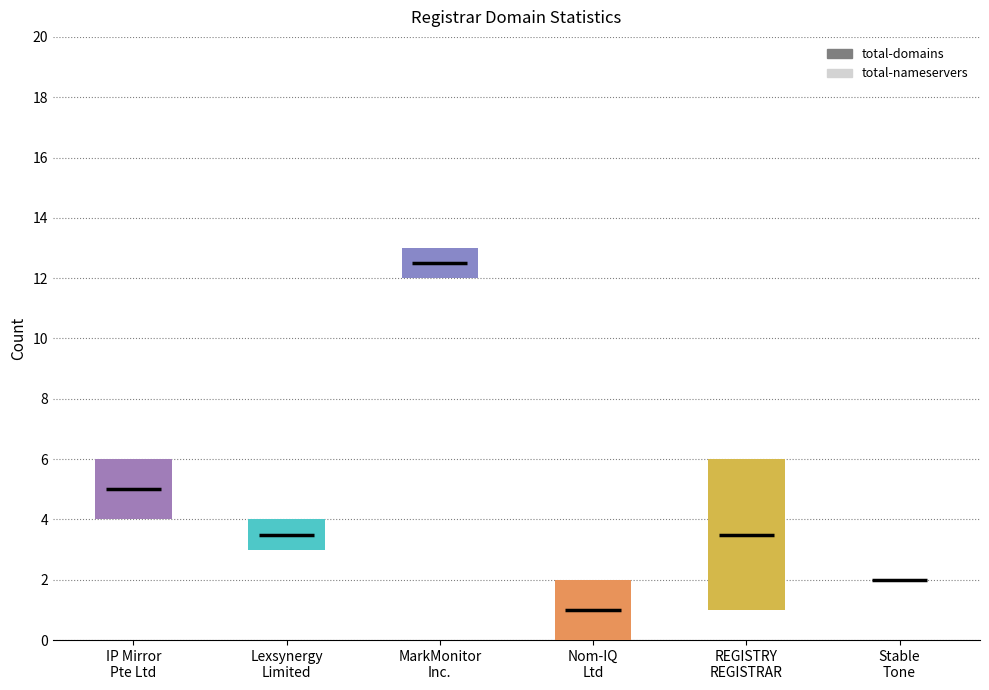

What are all the series names shown in the legend?

total-domains, total-nameservers